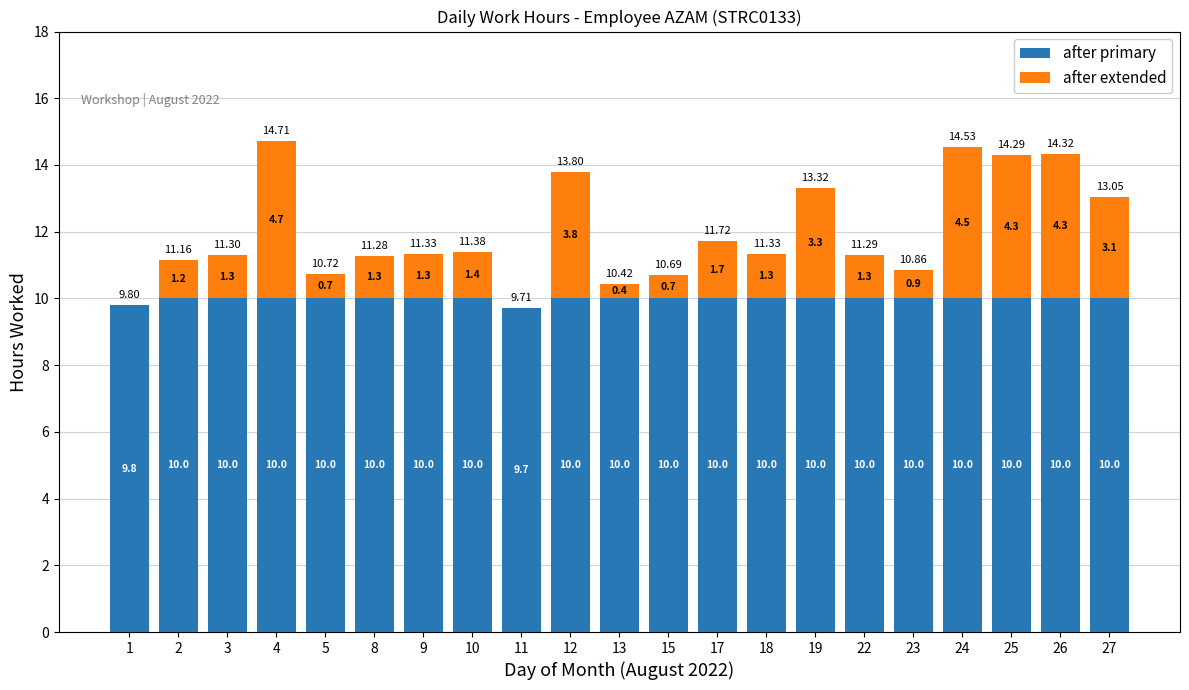

What is the total value across all series at 2?

11.2